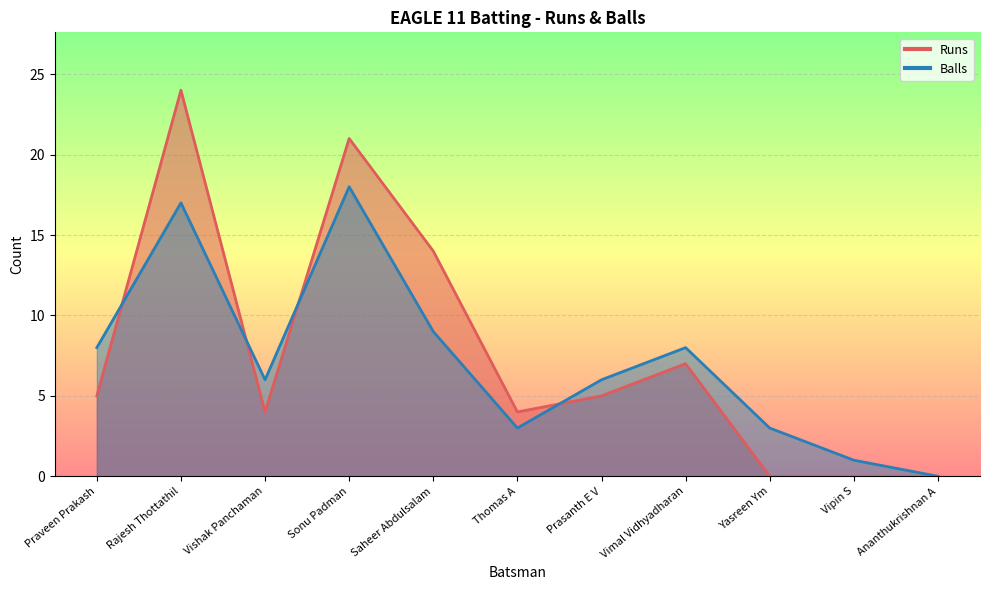

Between which two adjacent categories do Runs and Balls first intersect?

Praveen Prakash and Rajesh Thottathil